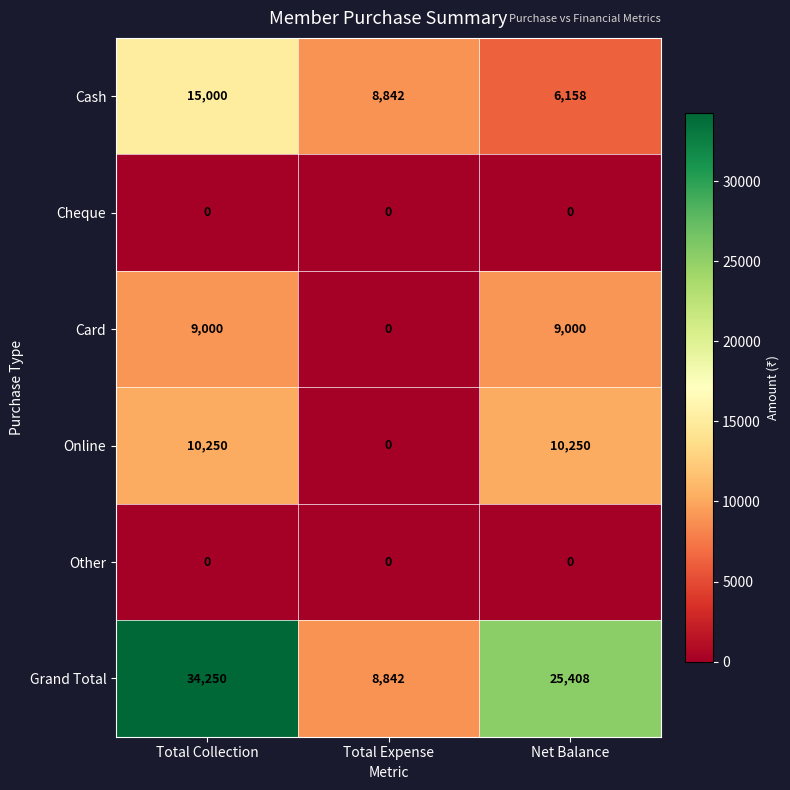

Which category has the lowest value in the Online series?

Total Expense